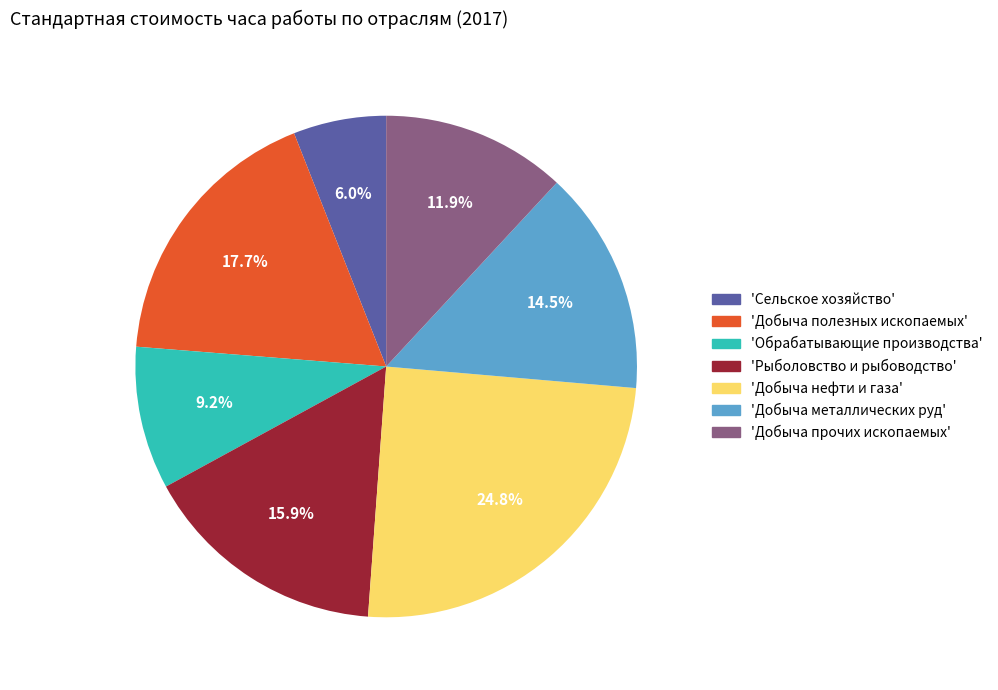

Combined, do 'Добыча полезных ископаемых' and 'Сельское хозяйство' account for over 50%?

No